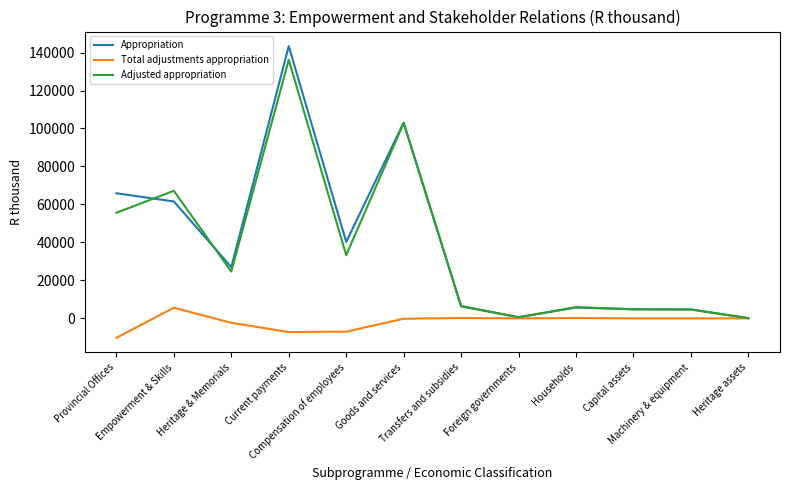

Rank the series by their maximum value, from lowest to highest.

Total adjustments appropriation, Adjusted appropriation, Appropriation